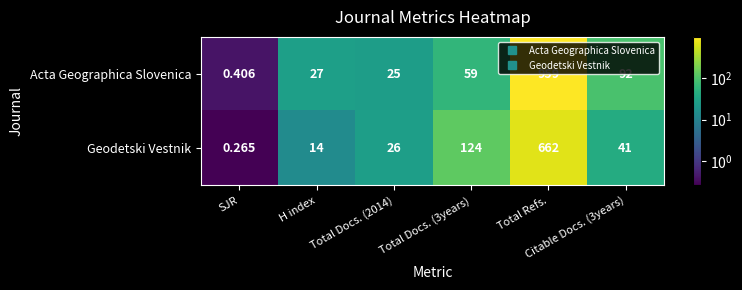

What is the greatest value displayed?

959.0